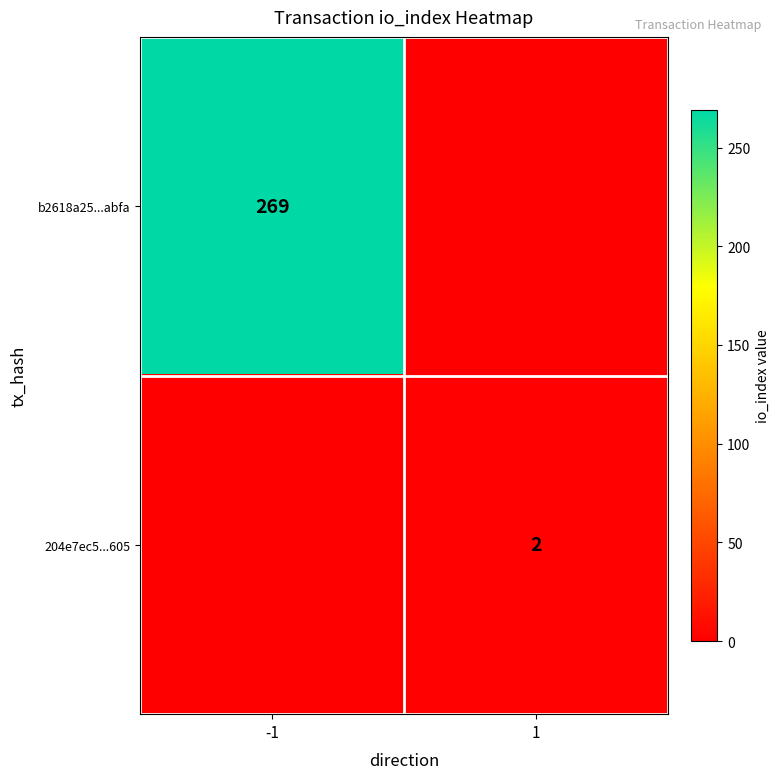

Is it true that b2618a25...abfa equals 482 at -1?

False